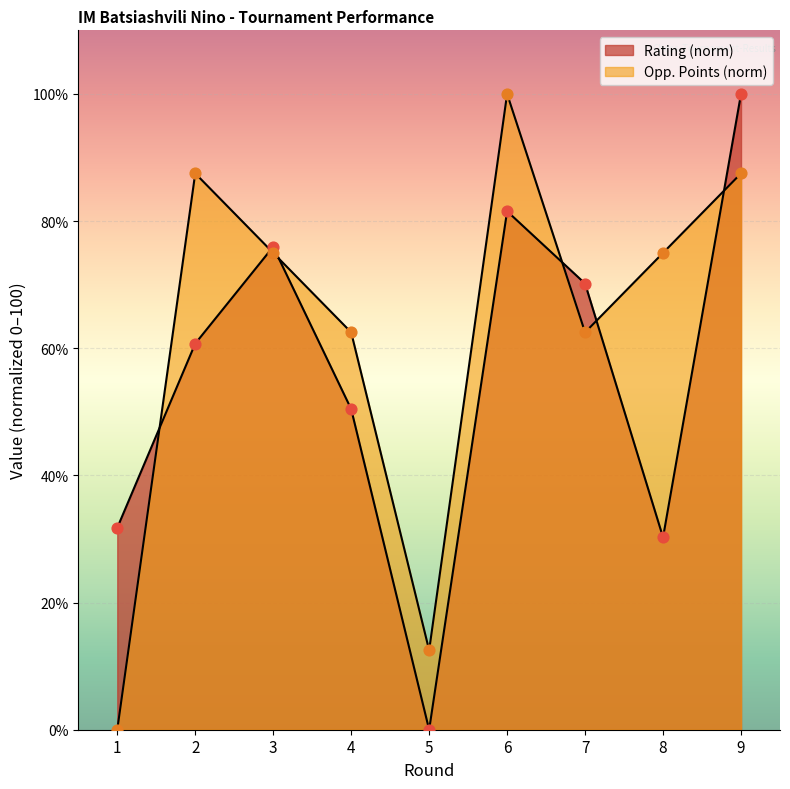

How many lines are shown in the chart?

2